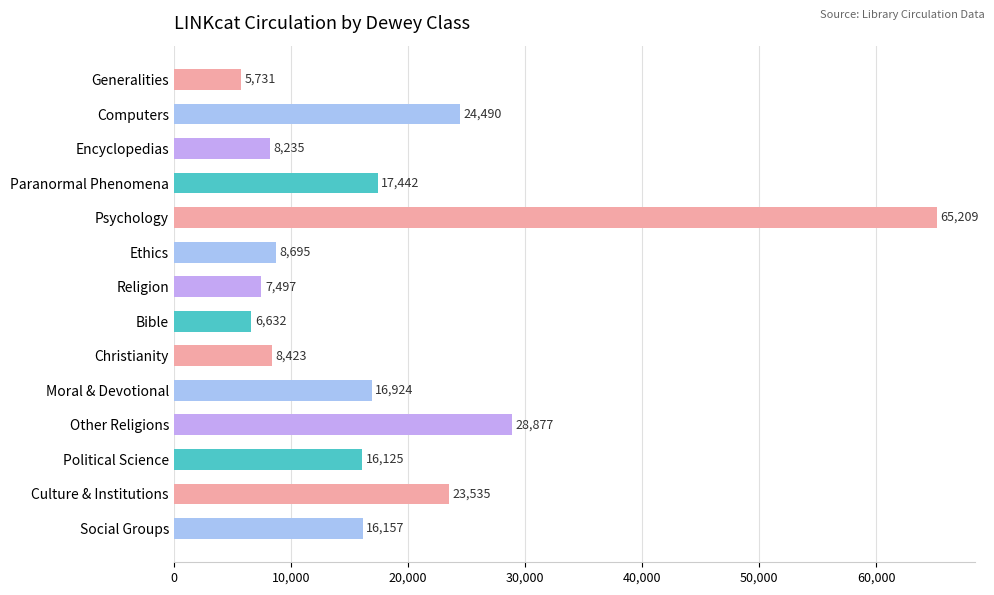

What is the change in value from Generalities to Culture & Institutions?

+17804